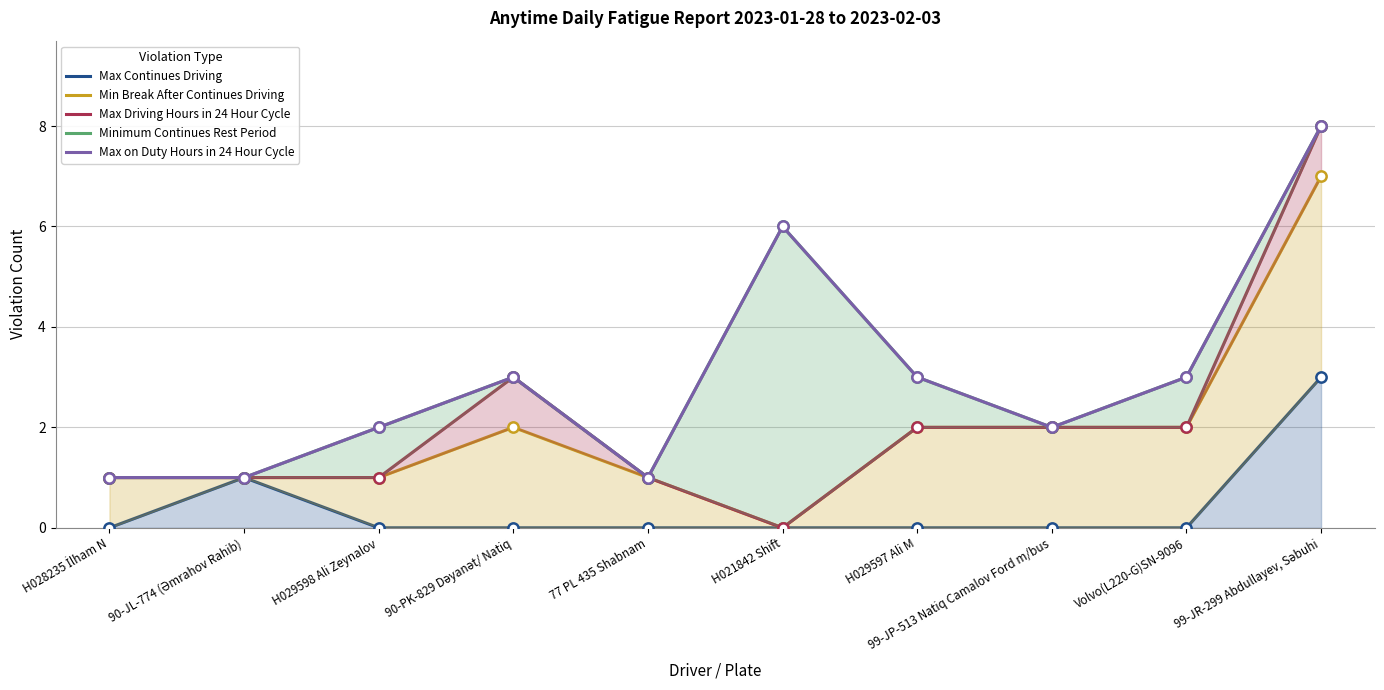

Is the value of Minimum Continues Rest Period at 90-JL-774 (Əmrahov Rahib) greater than the value of Min Break After Continues Driving at 77 PL 435 Shabnam?

No